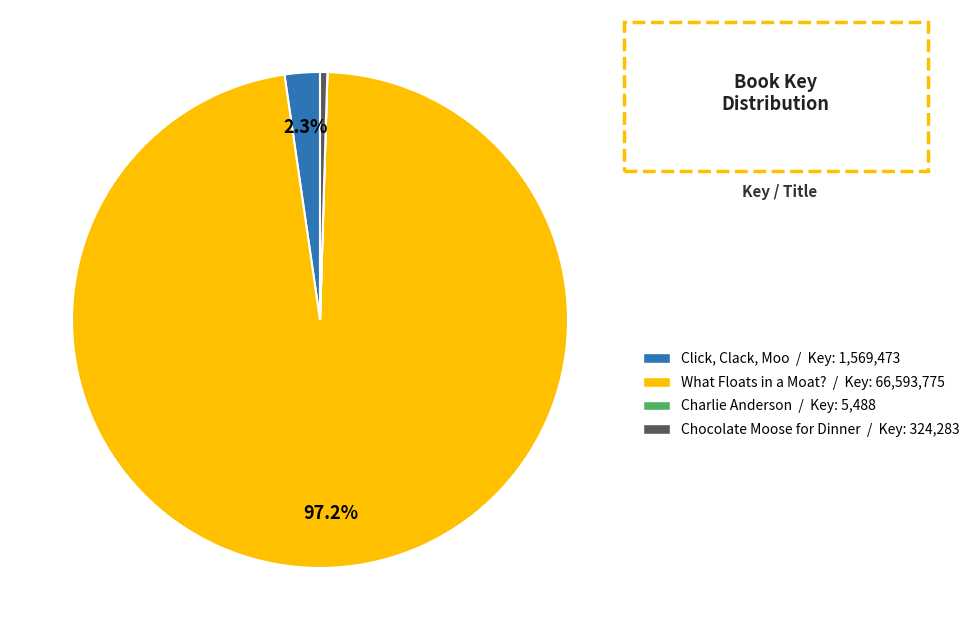

Which category has the biggest portion of the pie?

What Floats in a Moat?